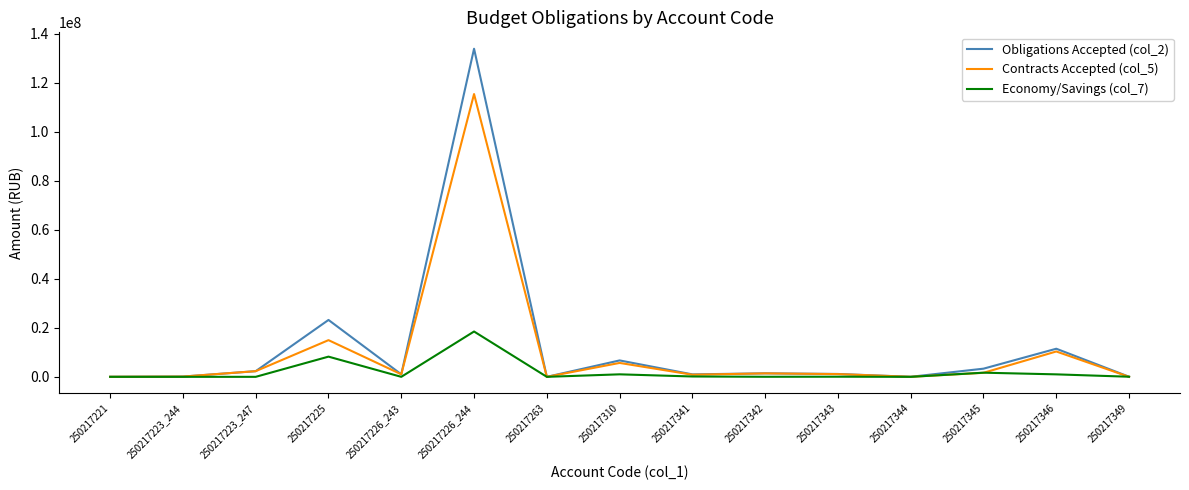

What is the sum of the Obligations Accepted (col_2) values at 250217225 and 250217349?

23247651.1